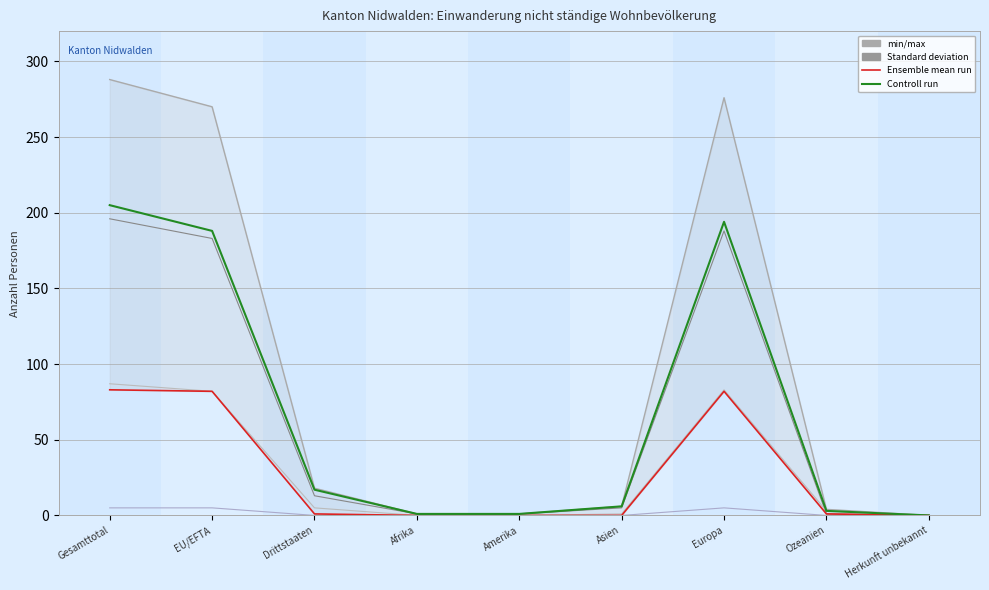

What is the sum of the Kurzaufenthalter >4<12M Total values at Amerika and Europa?

189